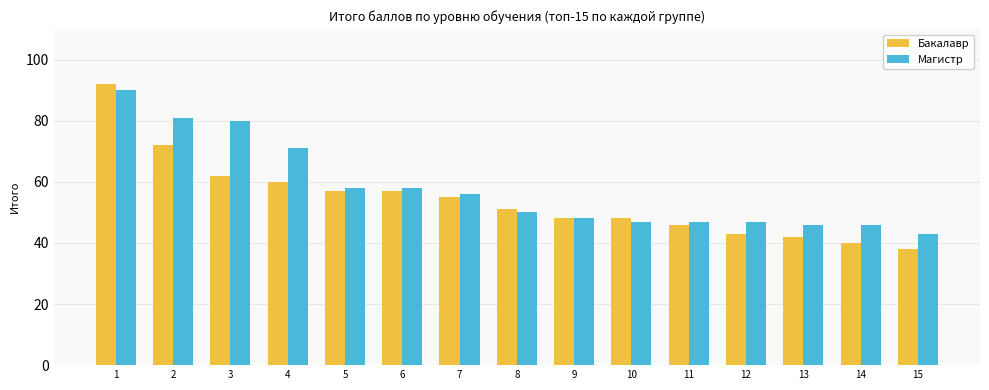

At which label does Бакалавр reach its peak?

1